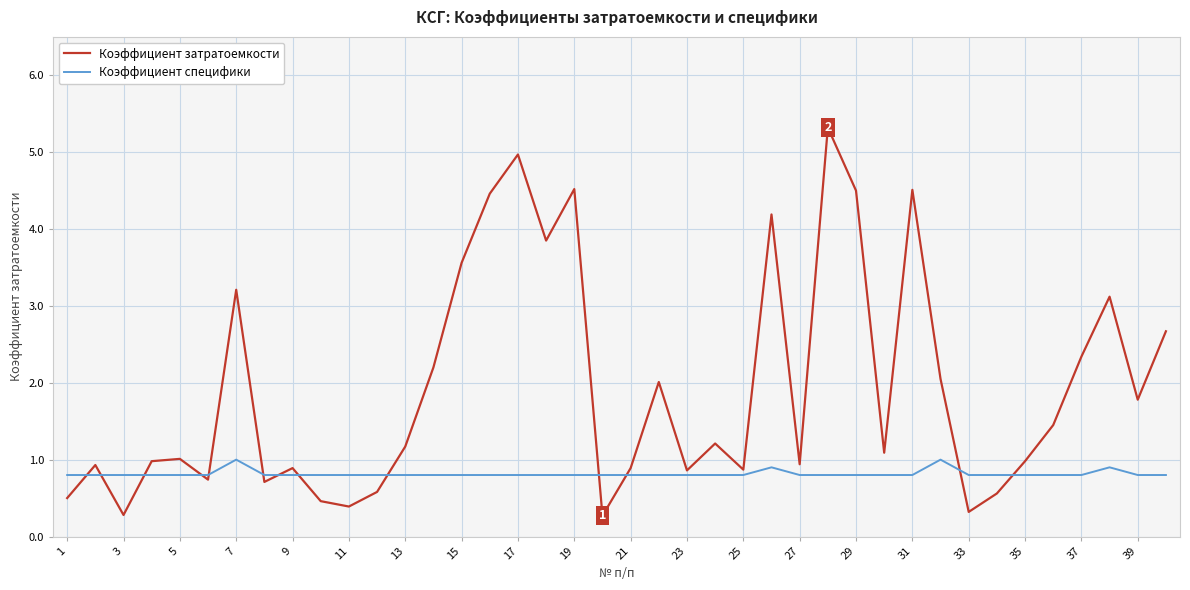

Which series has the widest spread of values?

Коэффициент затратоемкости